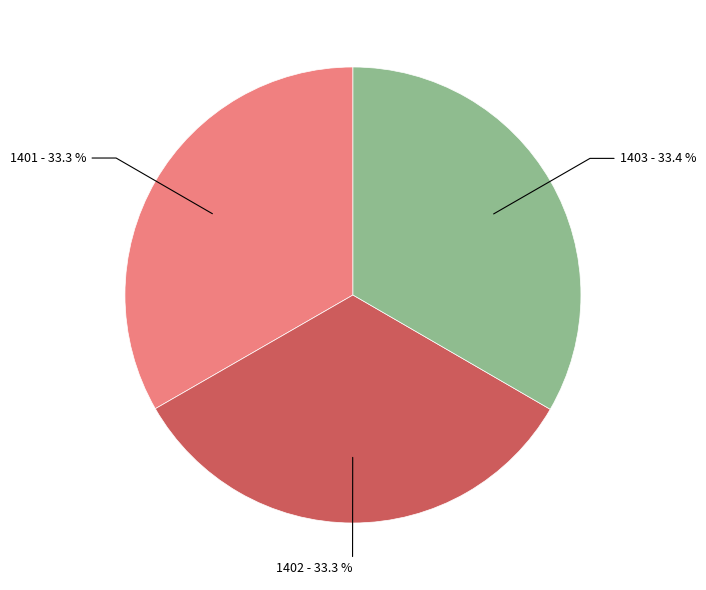

Does any single category account for the majority?

No